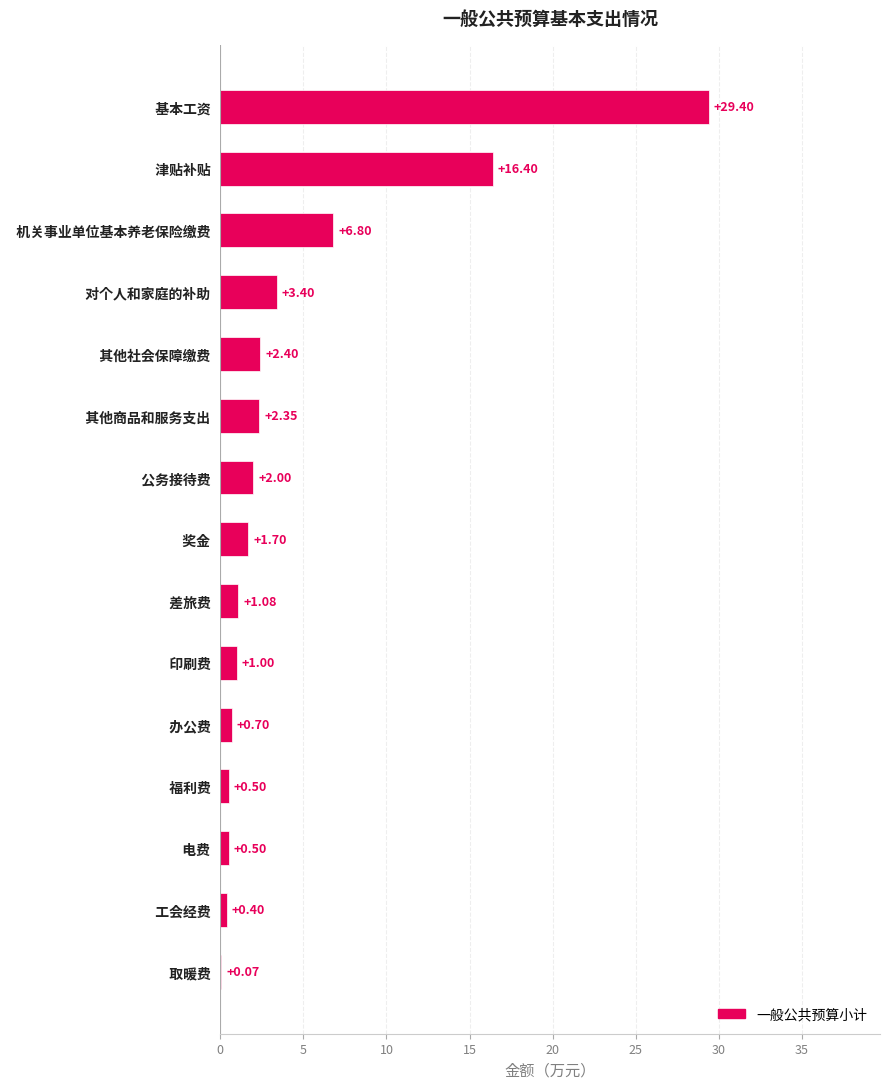

At which label is the value closest to 14?

  津贴补贴